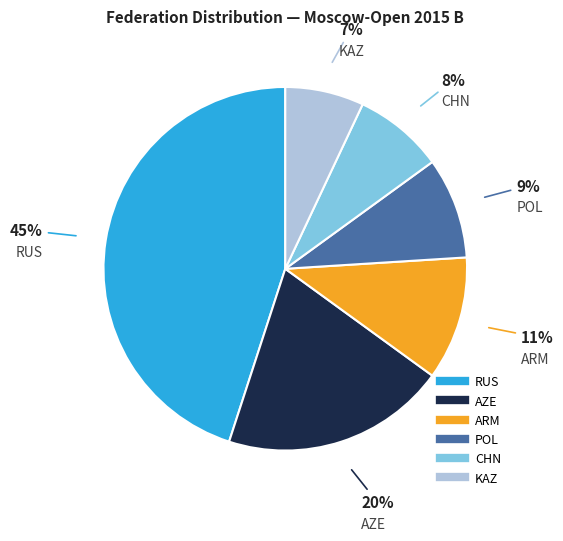

Rank the categories by value from lowest to highest.

KAZ, CHN, POL, ARM, AZE, RUS